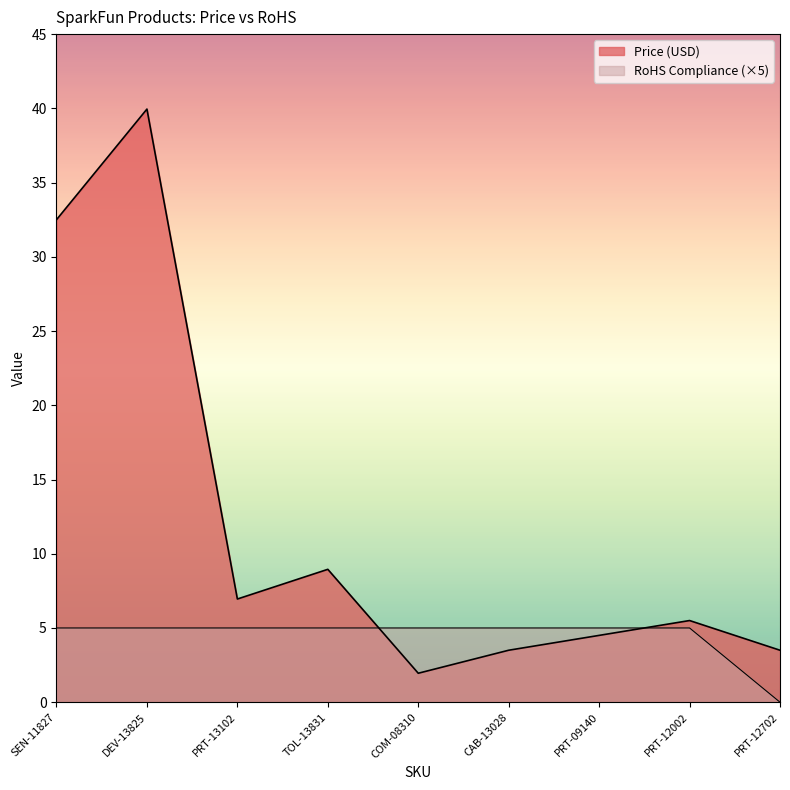

How many RoHS Compliance values are between 5 and 6?

8